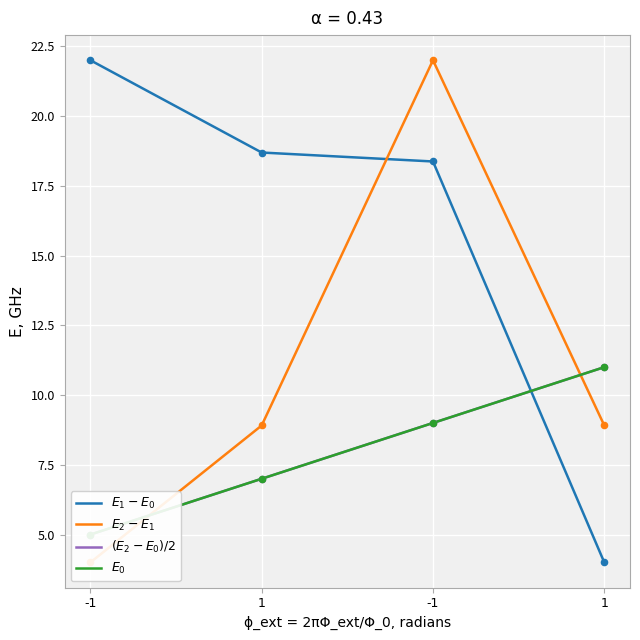

Which series contains the lowest Y value?

$E_1 - E_0$